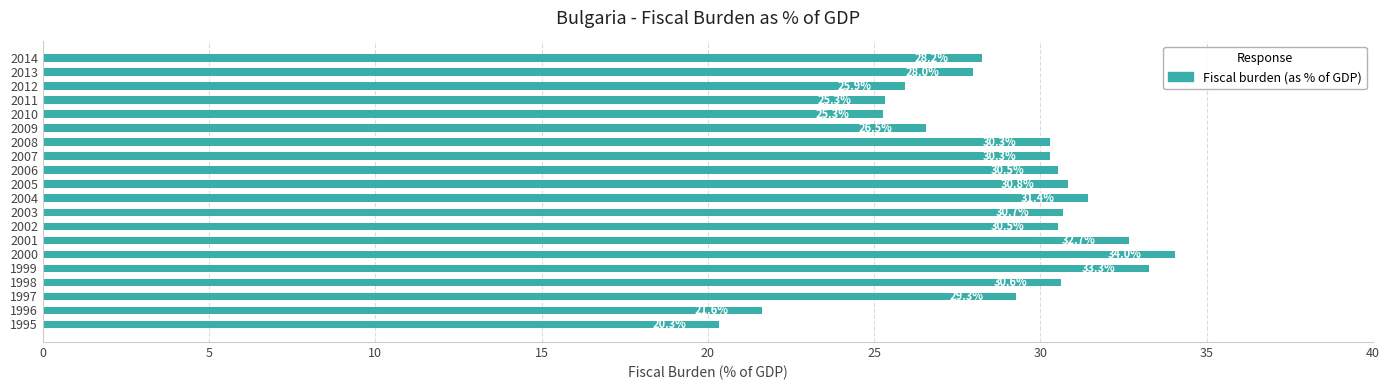

What value does the data have at 2010?

25.3